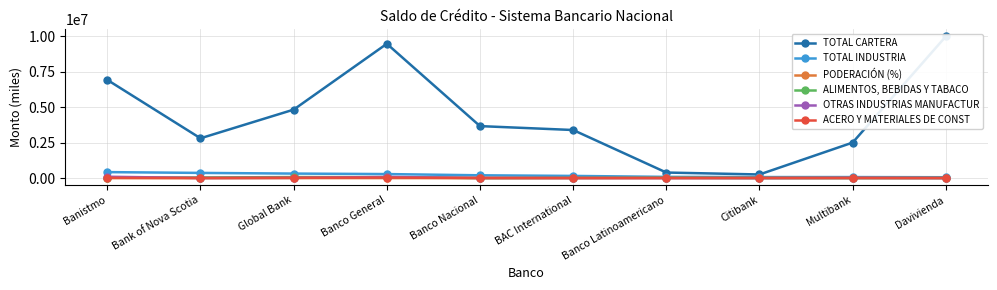

At BAC International, list the series in order from largest to smallest.

TOTAL CARTERA, TOTAL INDUSTRIA, ALIMENTOS, BEBIDAS Y TABACO, ACERO Y MATERIALES DE CONST, OTRAS INDUSTRIAS MANUFACTUR, PODERACIÓN (%)